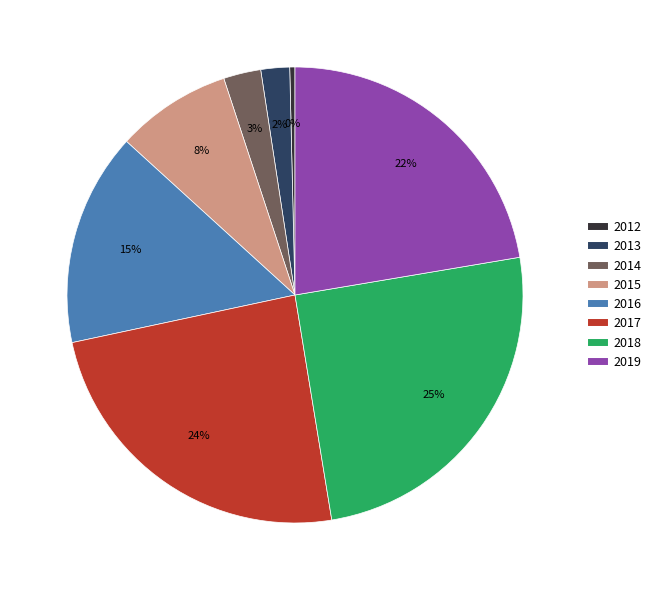

To the nearest percent, what is the average slice percentage?

12%